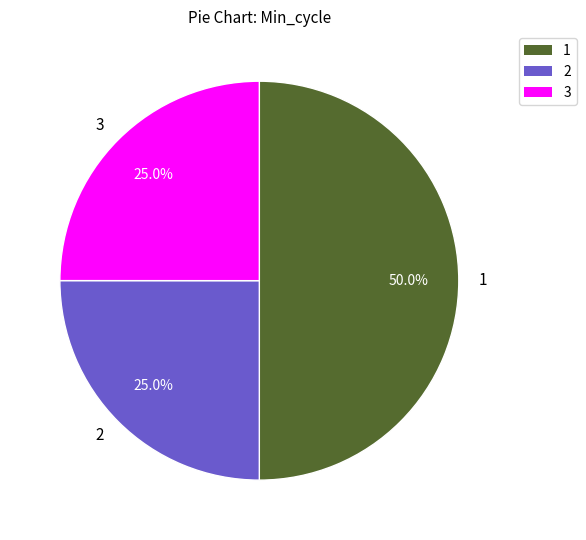

What is the ratio of the value at 1 to the value at 2?

2.0